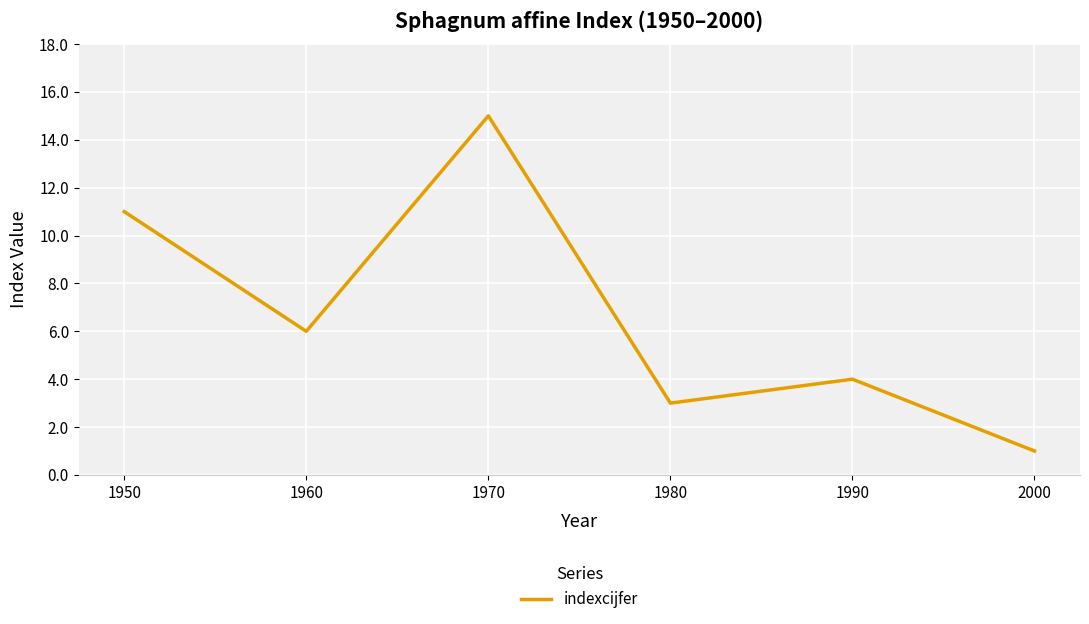

How many interior local peaks (higher than both neighbors) does the data have?

2